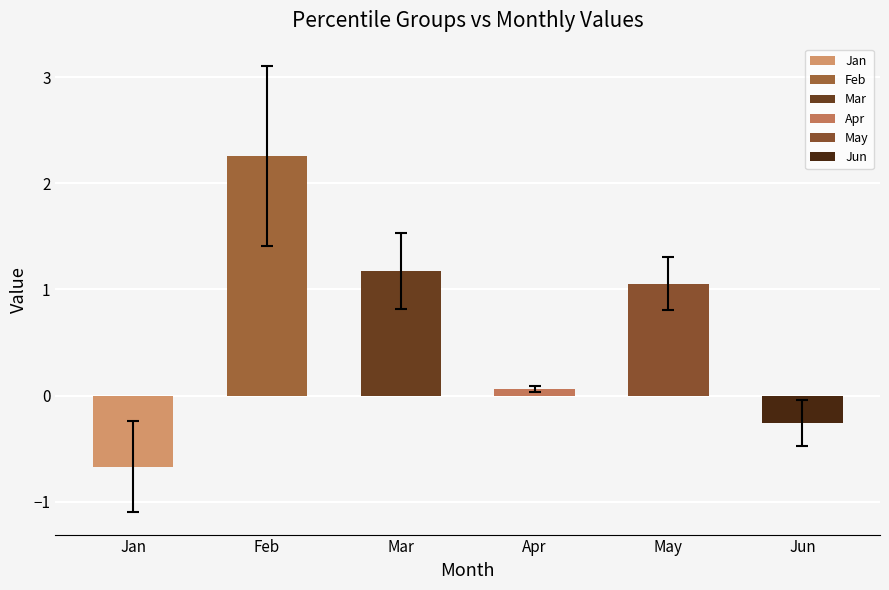

Between May and Feb, which is larger?

Feb